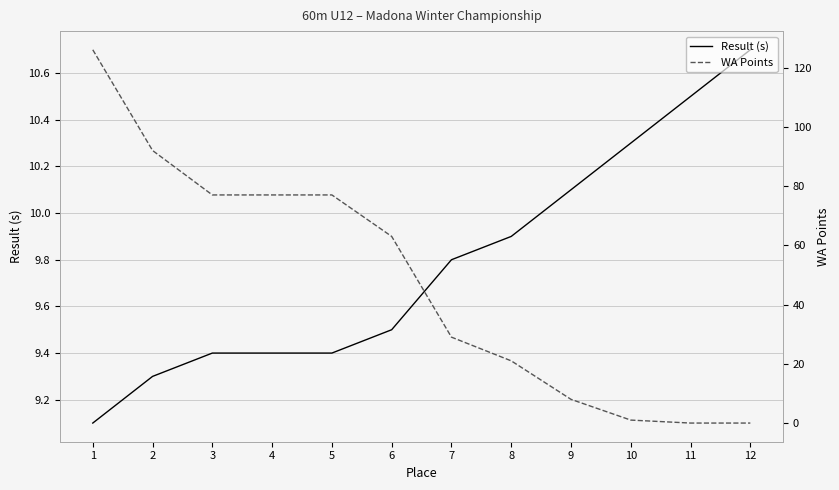

What is the difference between the second highest and minimum values in the WA Points series?

92.0